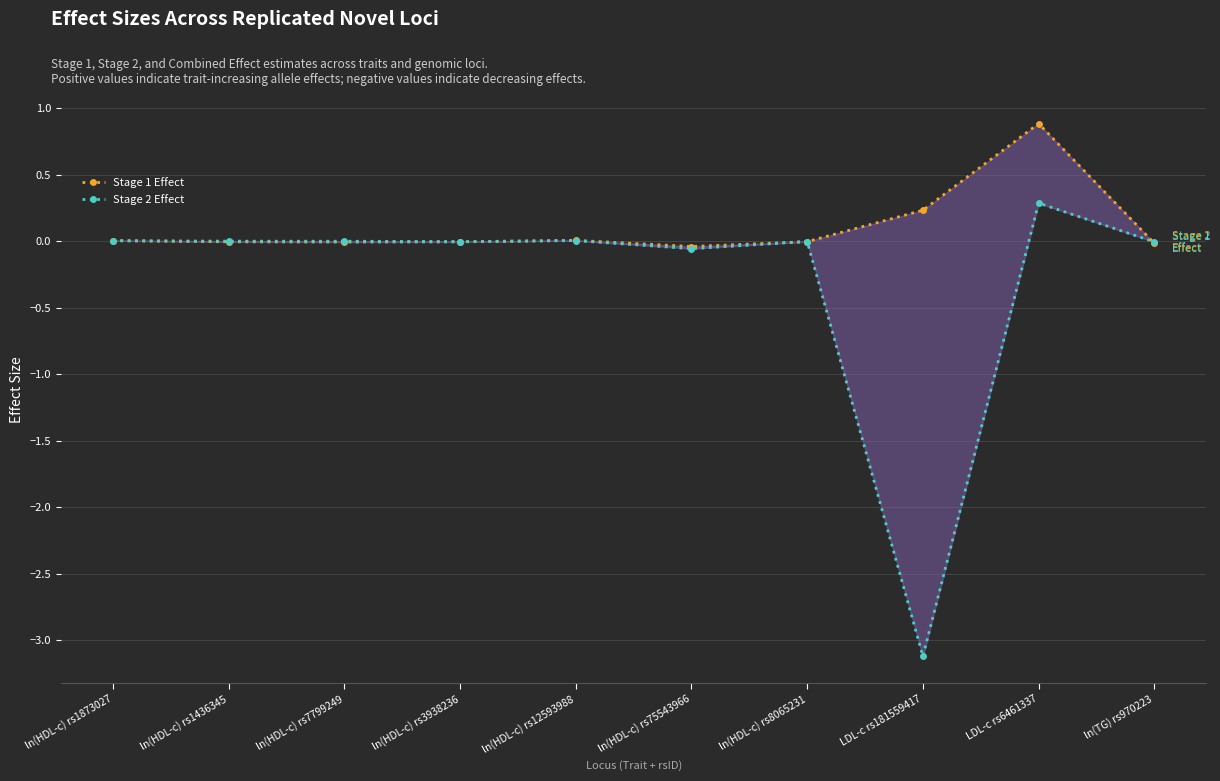

Reading left to right, extract all data points from this chart.

Stage 1 Effect: ln(HDL-c) rs1873027=0.0	ln(HDL-c) rs1436345=-0.0	ln(HDL-c) rs7799249=-0.0	ln(HDL-c) rs3938236=-0.0	ln(HDL-c) rs12593988=0.0	ln(HDL-c) rs75543966=-0.0	ln(HDL-c) rs8065231=-0.0	LDL-c rs181559417=0.2	LDL-c rs6461337=0.9	ln(TG) rs970223=-0.0
Stage 2 Effect: ln(HDL-c) rs1873027=0.0	ln(HDL-c) rs1436345=0.0	ln(HDL-c) rs7799249=-0.0	ln(HDL-c) rs3938236=-0.0	ln(HDL-c) rs12593988=0.0	ln(HDL-c) rs75543966=-0.1	ln(HDL-c) rs8065231=-0.0	LDL-c rs181559417=-3.1	LDL-c rs6461337=0.3	ln(TG) rs970223=-0.0